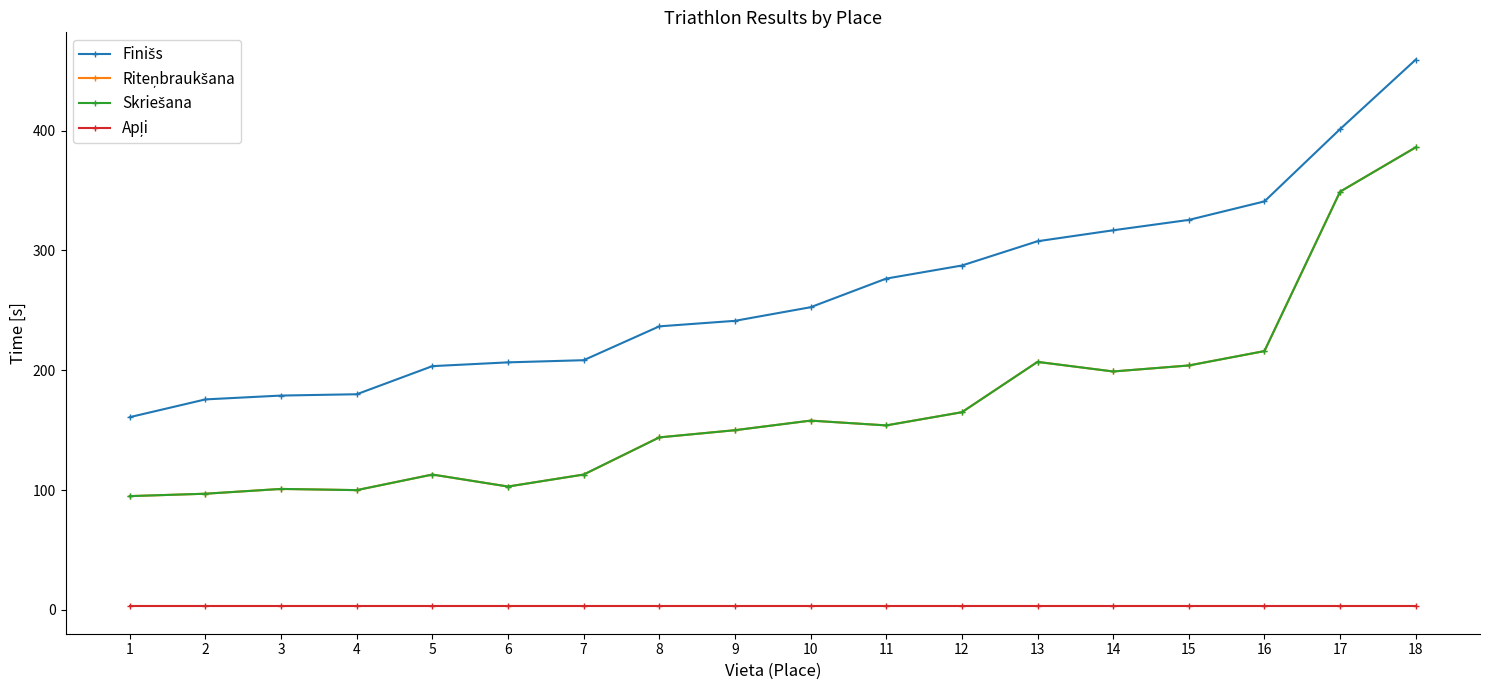

At which category does the chart reach its minimum across all series?

1